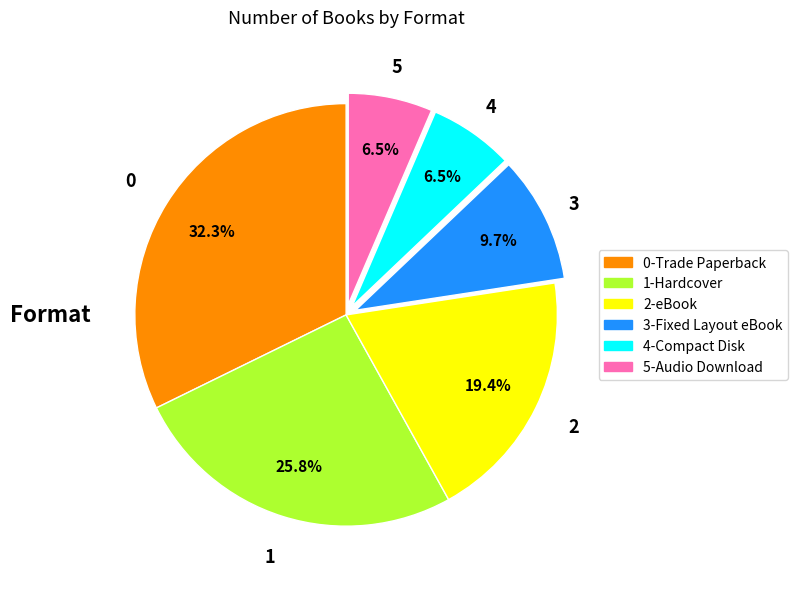

What portion of the pie excludes 2-eBook?

80.6%